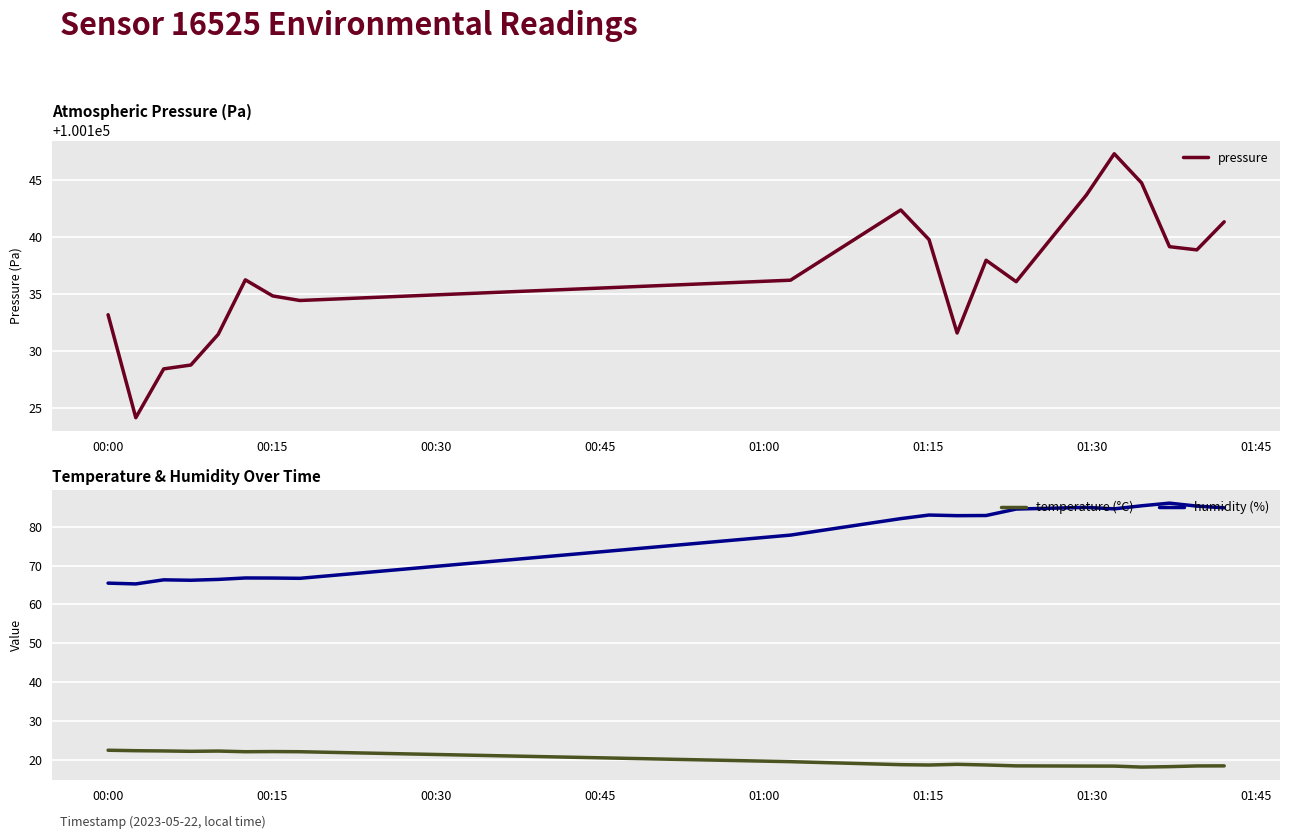

How many values in the pressure series are below 100136?

8